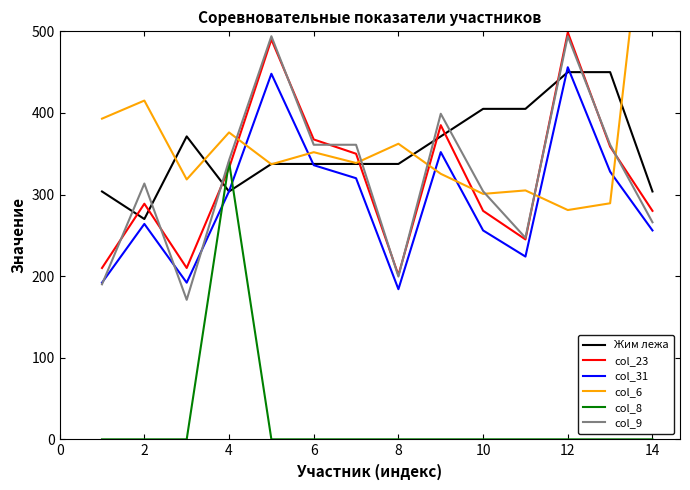

After their last crossing, which series has the higher values: col_8 or Жим лежа?

Жим лежа